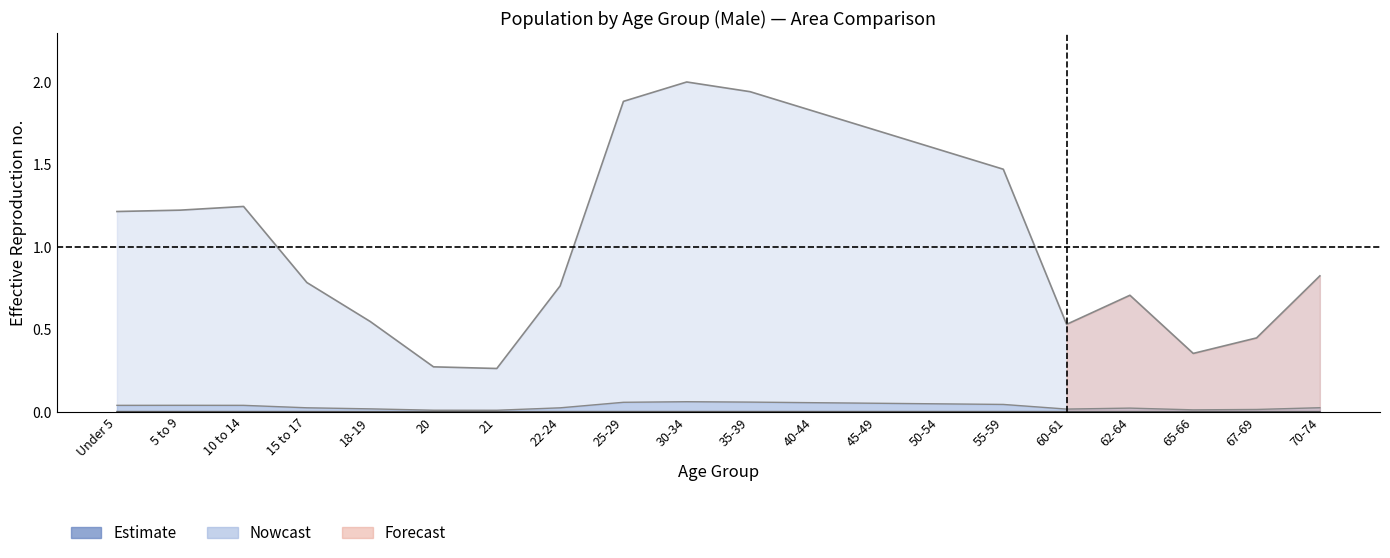

How many data points does each series have?

20